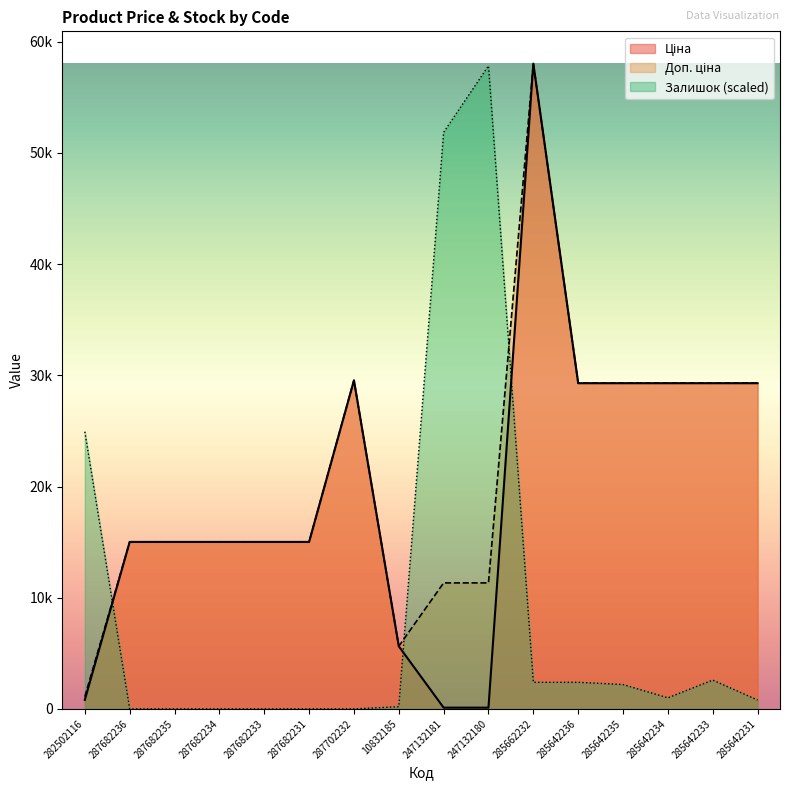

Where does the Залишок series first go above 997?

282502116